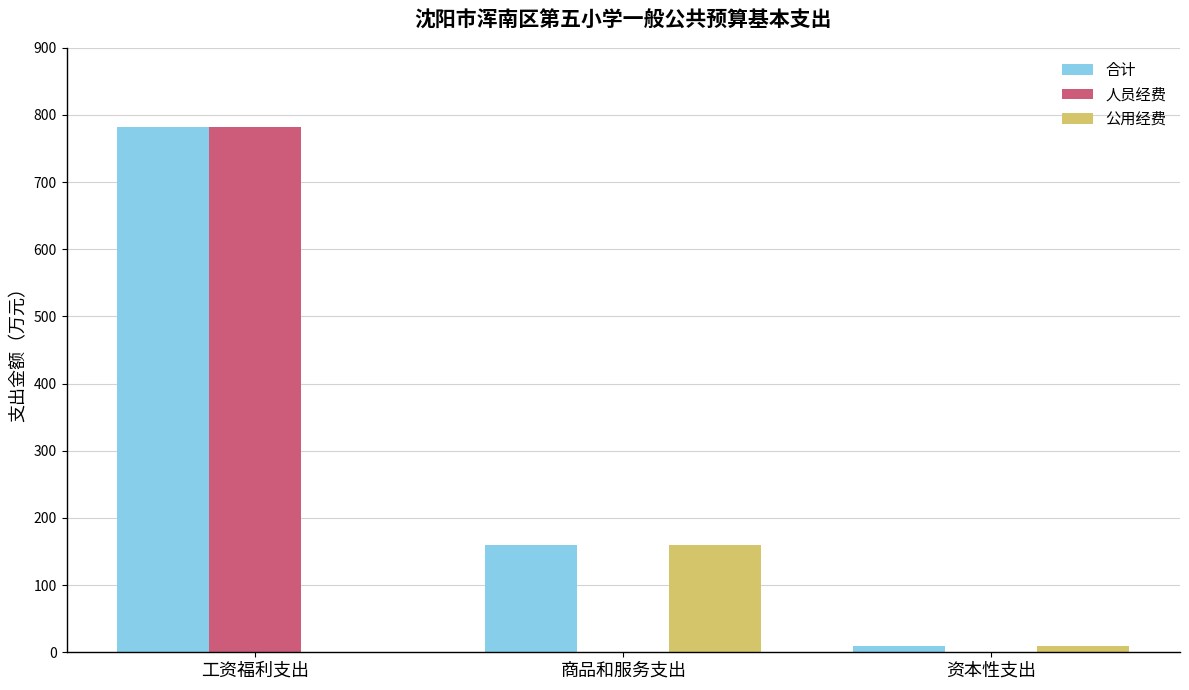

How many distinct data groups are displayed?

3